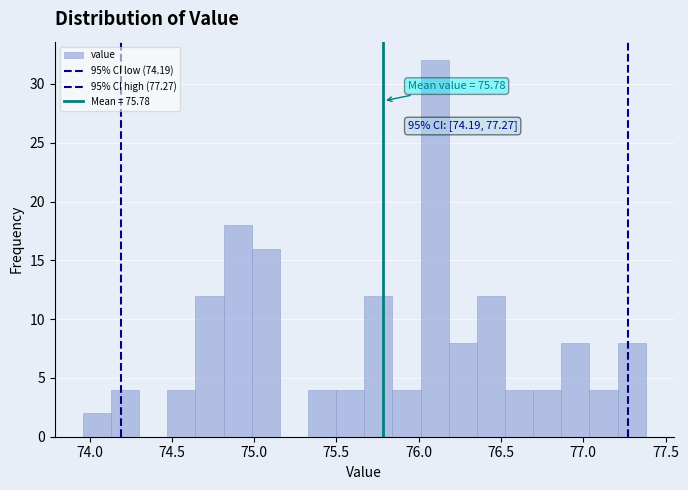

Read against the x-axis, roughly where is the centre of the tallest bar?

76.10